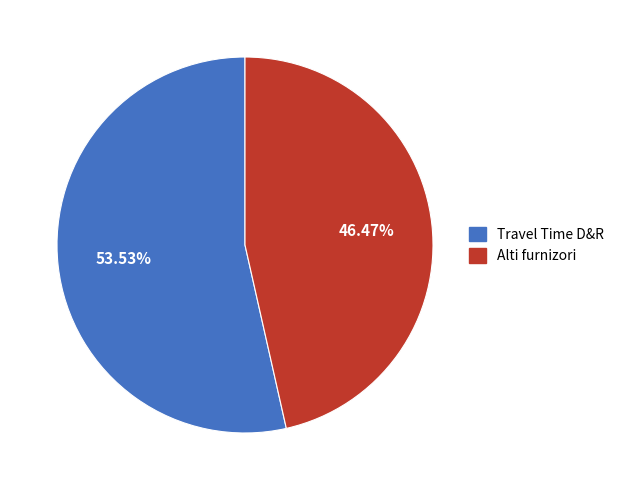

Is there any slice that represents more than half of the pie?

Yes